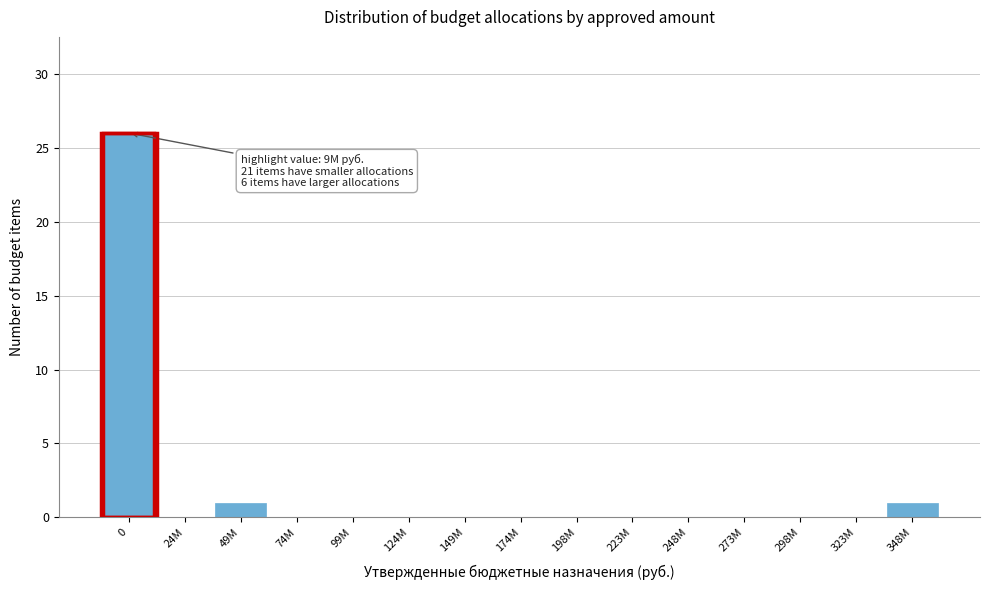

Reading left to right, transcribe all the data shown in this chart.

0=26	24M=0	49M=1	74M=0	99M=0	124M=0	149M=0	174M=0	198M=0	223M=0	248M=0	273M=0	298M=0	323M=0	348M=1